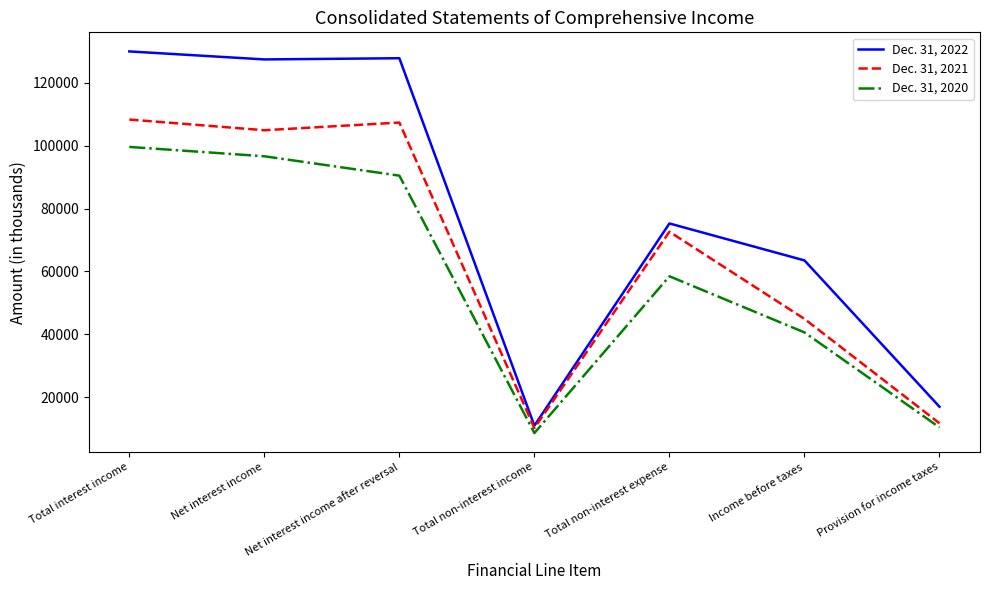

What is the total value across all series at Total non-interest income?

29587